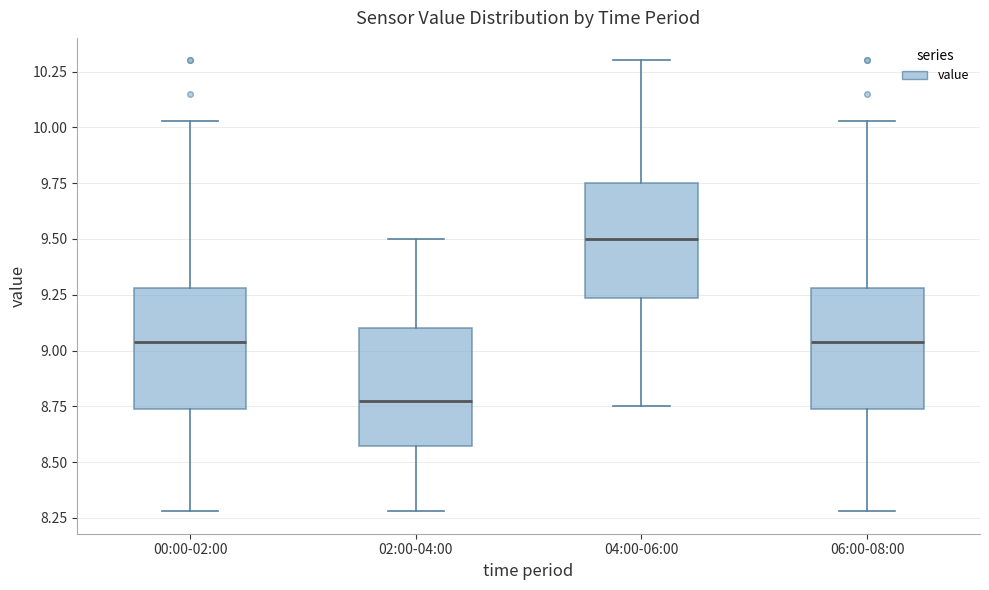

Where does the upper whisker of the box for 00:00-02:00 end on the y-axis? The values are not printed on the chart, so give them approximately, as read against the axis.

10.05